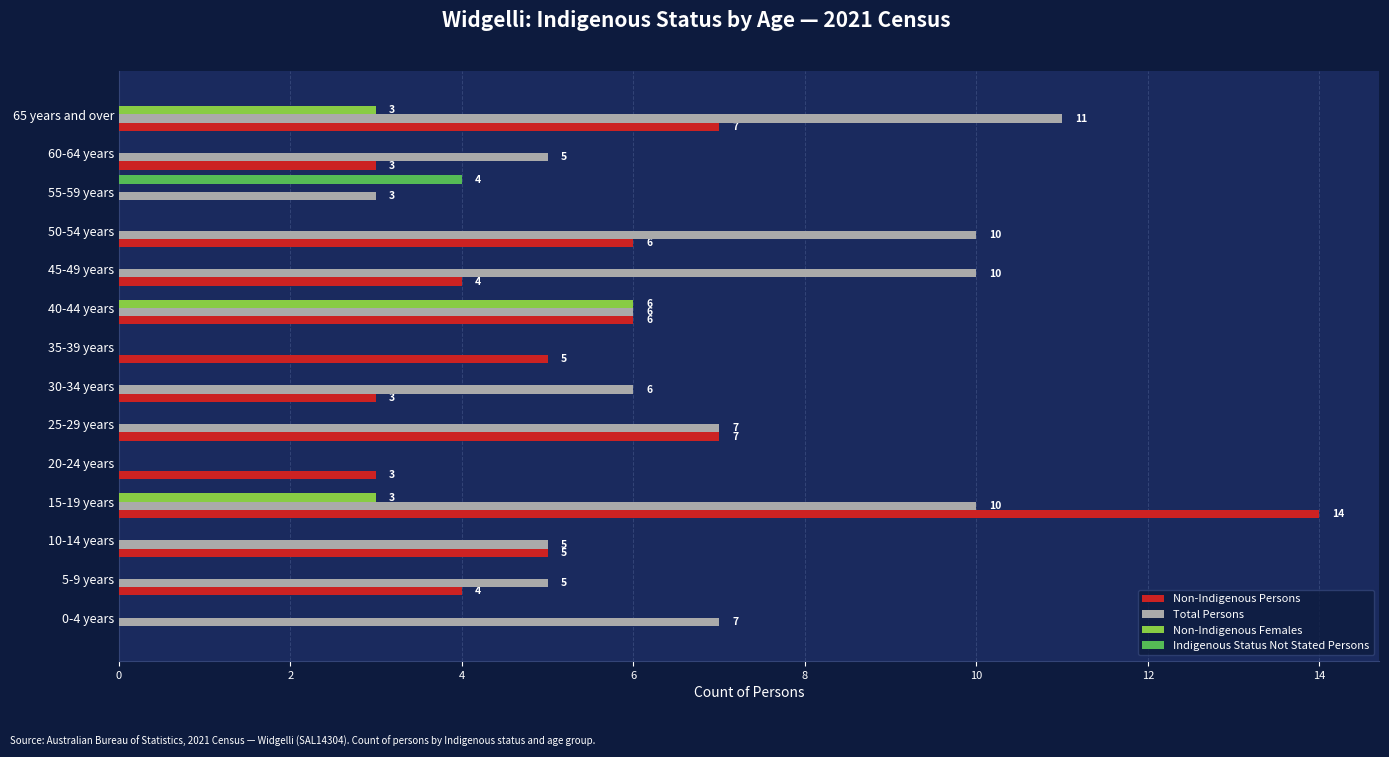

What is the sum of the Non-Indigenous Persons values at 55-59 years and 30-34 years?

3